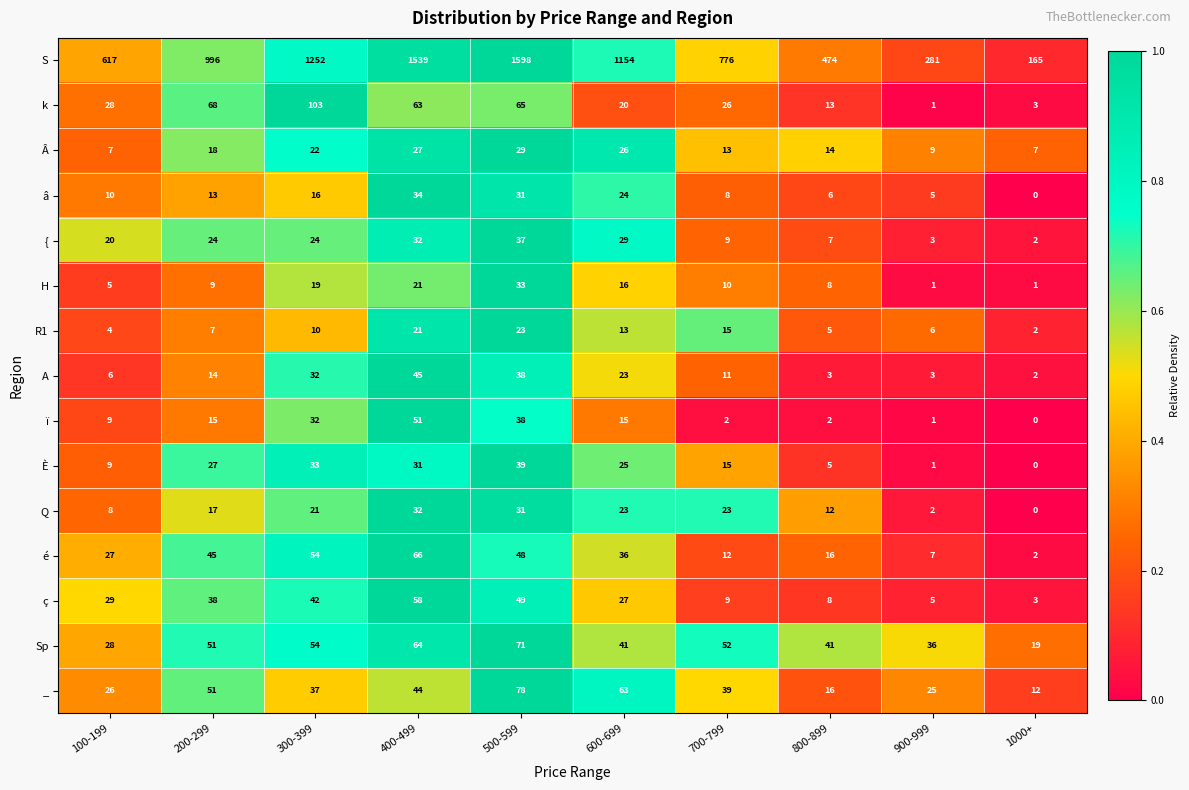

Which category has the highest value in the Sp series?

500-599